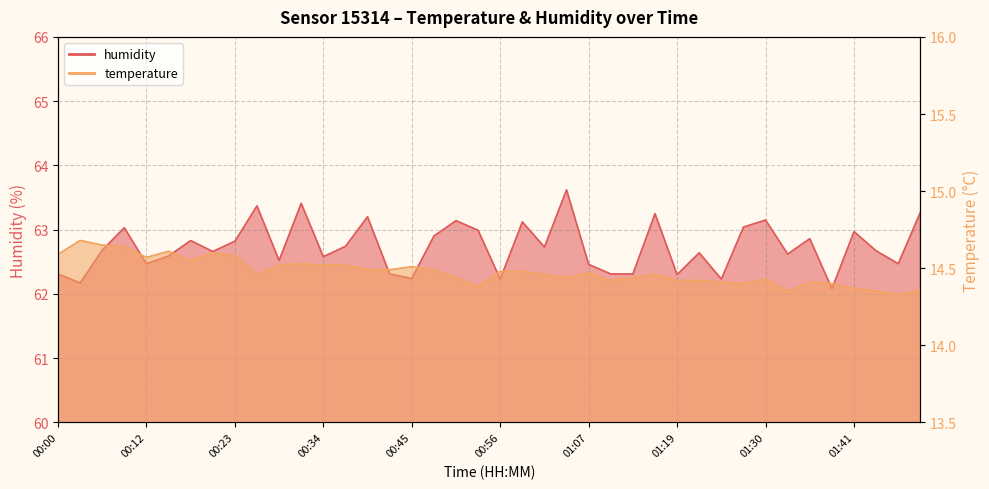

Does the chart display data point markers on the line(s)?

No